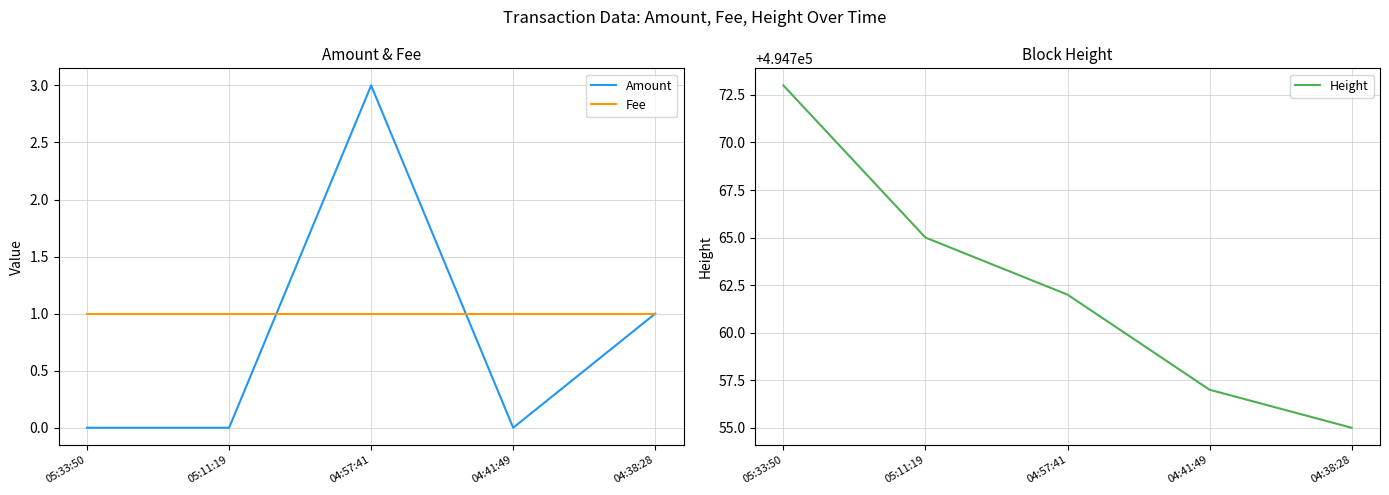

What is the spread (max minus min) of values at 04:41:49?

494757